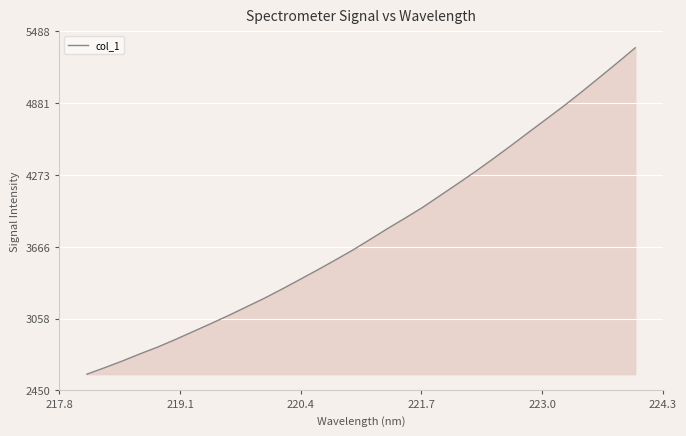

What is the difference between the maximum and second lowest values?

2707.0